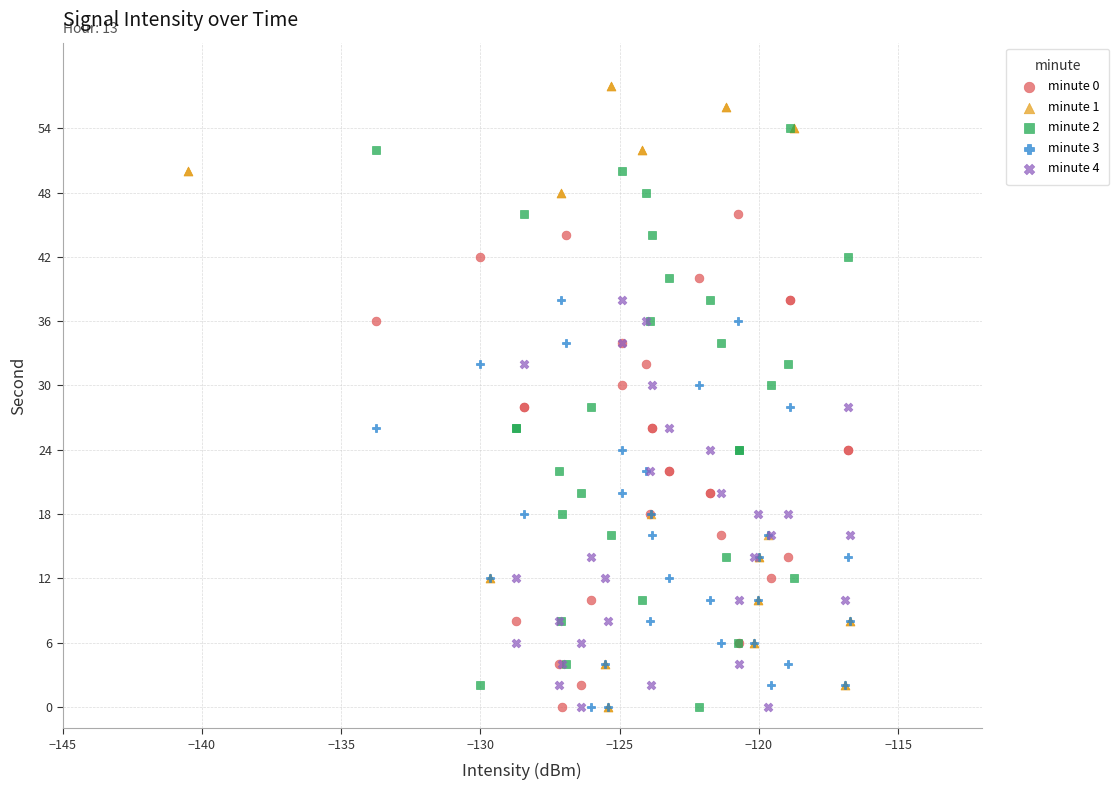

Which series reaches the maximum Y coordinate?

minute 1